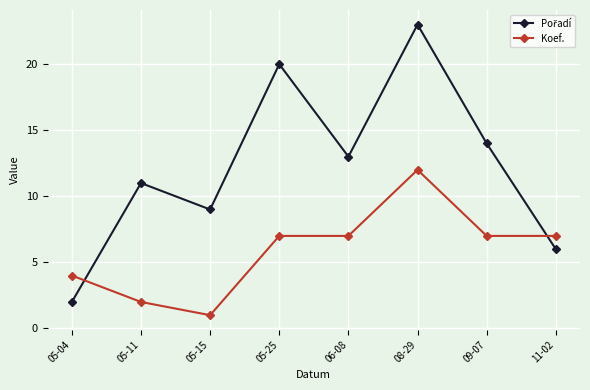

What is the total value across all series at 05-15?

10